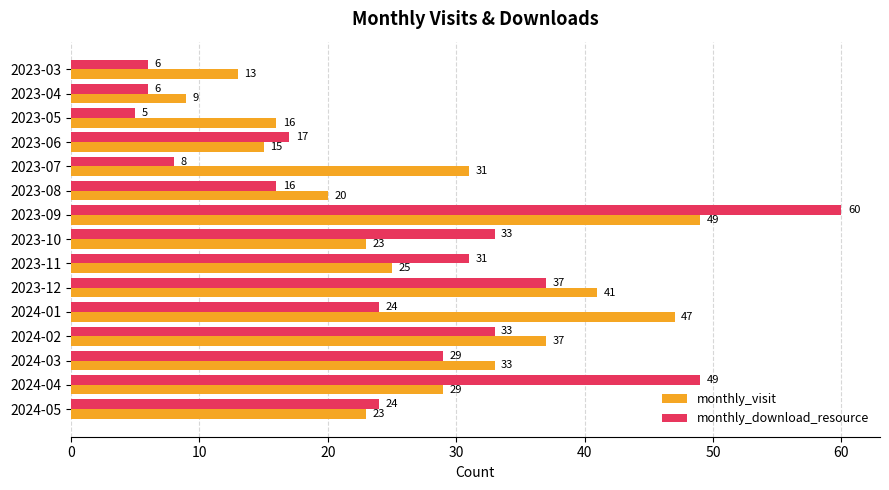

The monthly_visit series shows 29 at 2024-04. True or false?

True